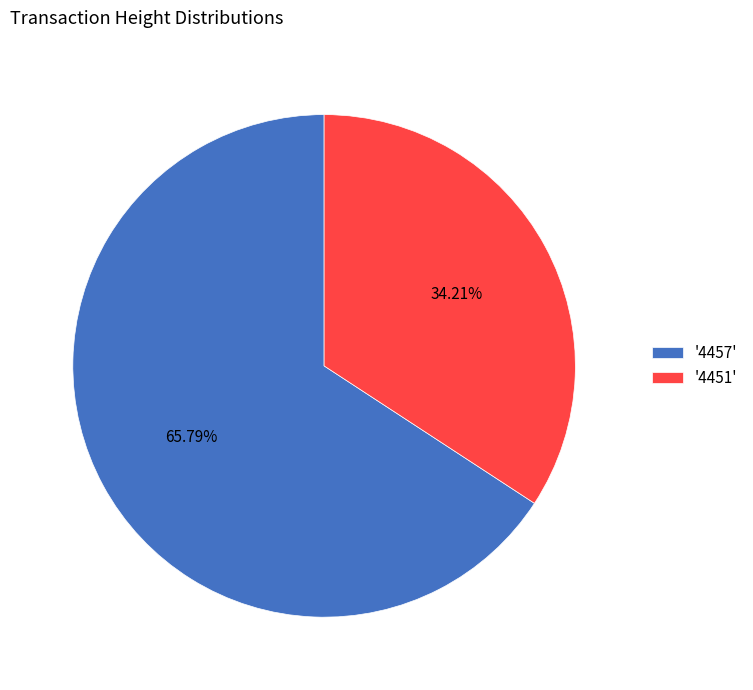

Combined, do '4457' and '4451' account for over 50%?

Yes